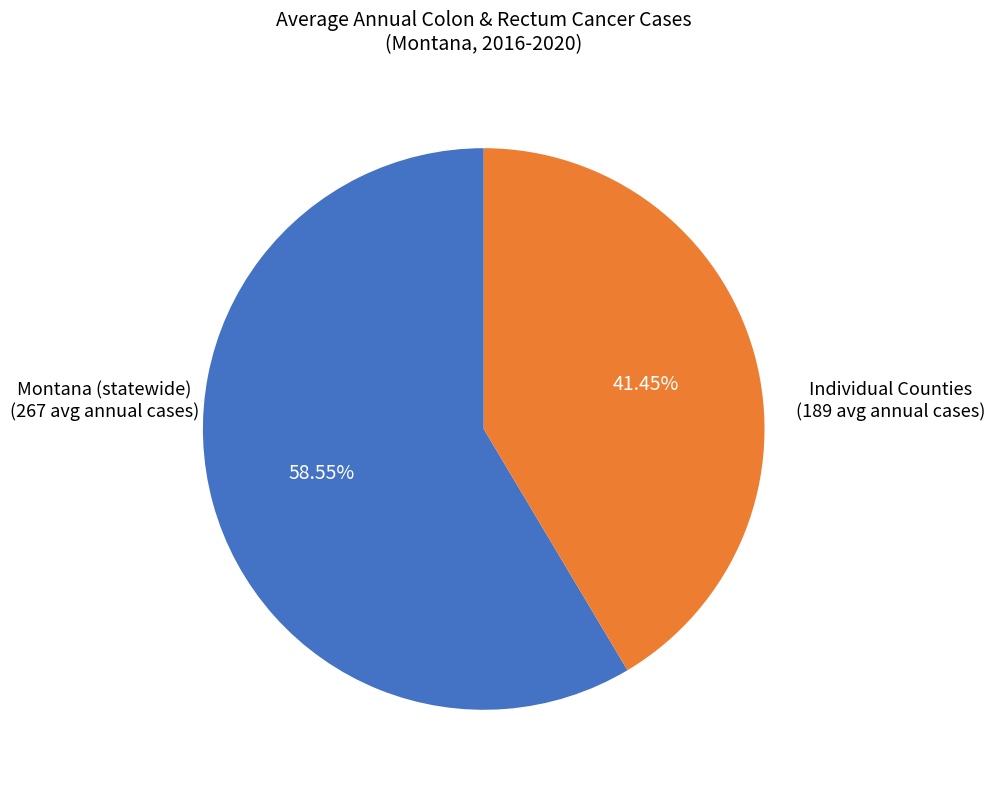

Is there a majority slice in this chart?

Yes